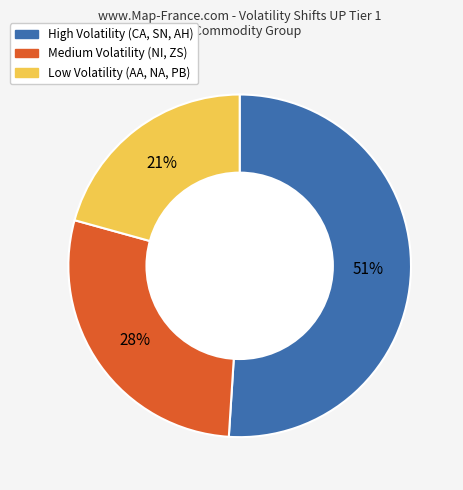

How many slices are in this pie chart?

3